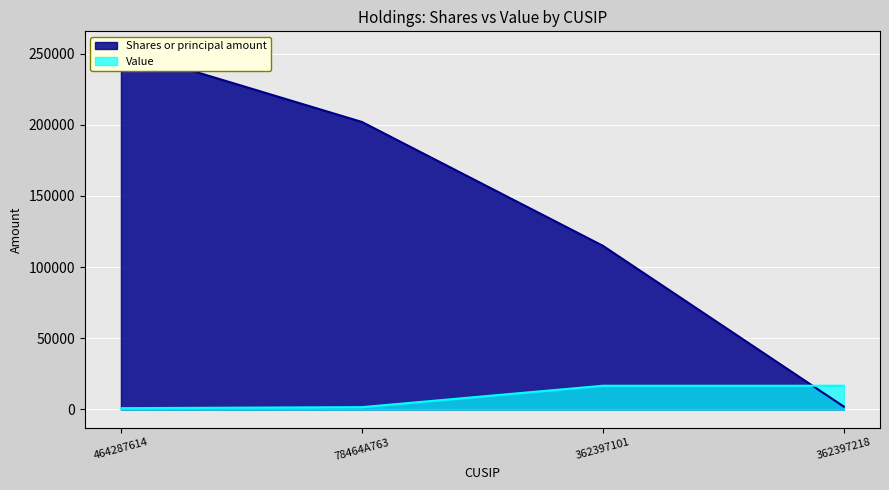

Reading left to right, transcribe all the data shown in this chart.

Shares or principal amount: 464287614=253000	78464A763=202000	362397101=115000	362397218=2000
Value: 464287614=932	78464A763=1648	362397101=16690	362397218=16690